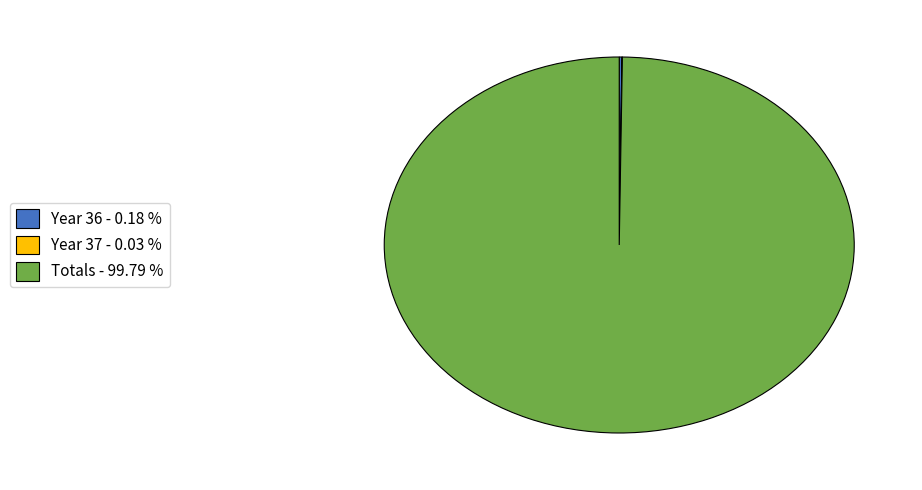

Is Totals - 99.79 % the majority of the pie?

Yes